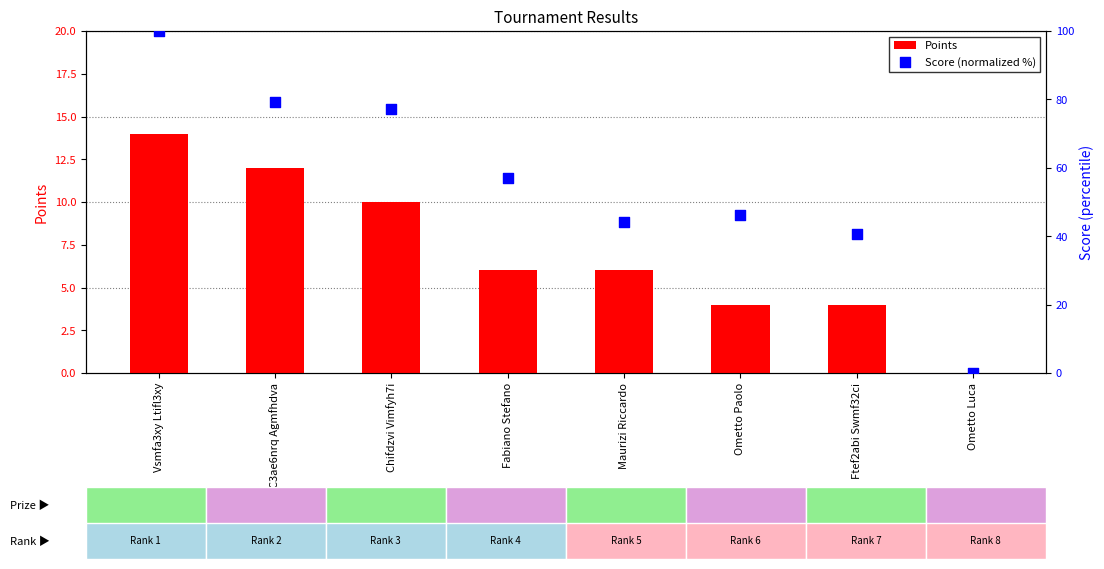

Which series contains the lowest Y value?

Points